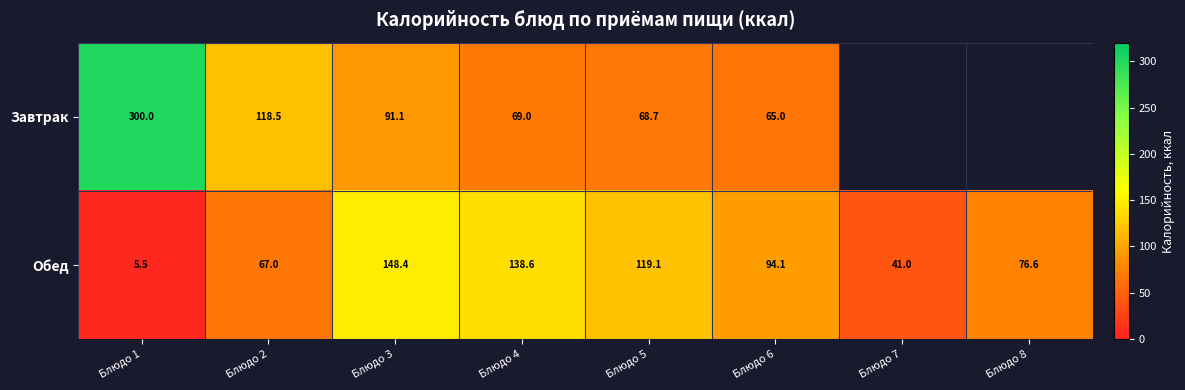

What is the sum of the Завтрак values at Блюдо 3 and Блюдо 4?

160.1